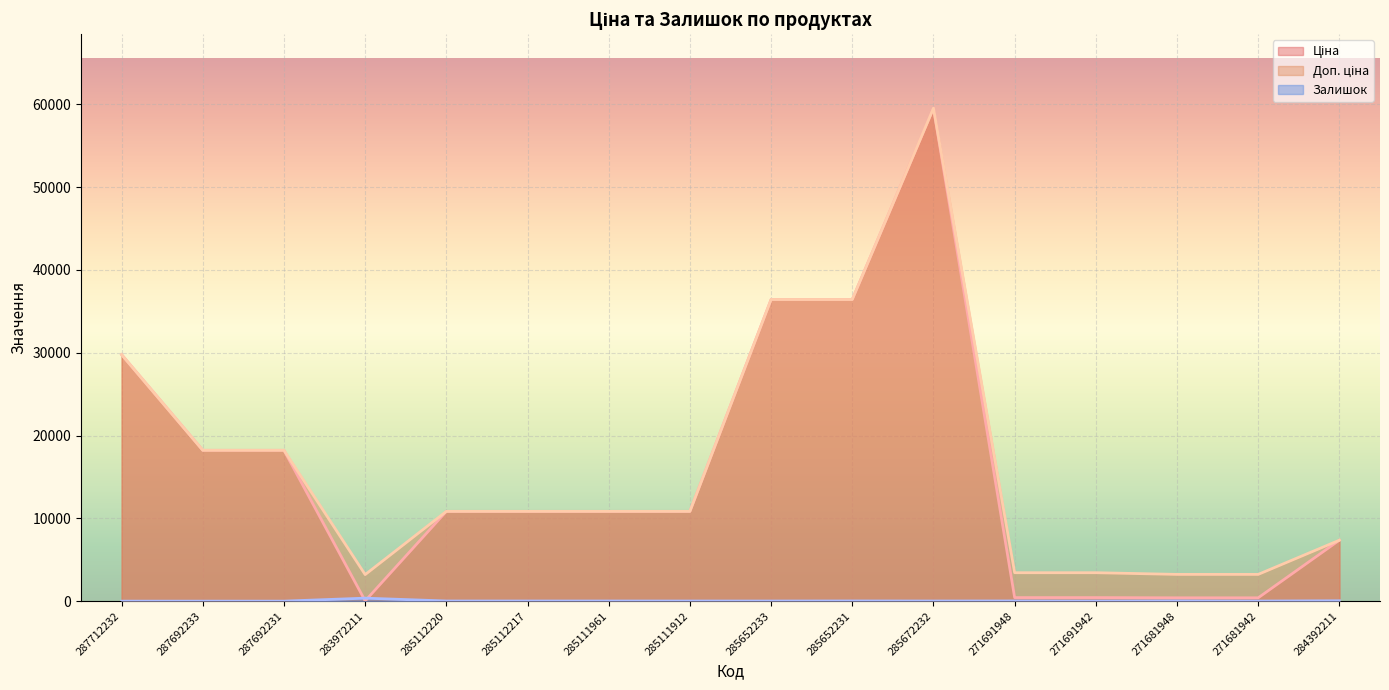

Reading right to left, what are all the values shown in this chart?

Ціна: 284392211=7360.2	271681942=403.6	271681948=403.6	271691942=429.3	271691948=429.3	285672232=59523.0	285652231=36424.0	285652233=36424.0	285111912=10840.1	285111961=10840.1	285112217=10840.1	285112220=10840.1	283972211=32.0	287692231=18212.0	287692233=18212.0	287712232=29761.5
Доп. ціна: 284392211=7360.2	271681942=3228.8	271681948=3228.8	271691942=3434.6	271691948=3434.6	285672232=59523.0	285652231=36424.0	285652233=36424.0	285111912=10840.1	285111961=10840.1	285112217=10840.1	285112220=10840.1	283972211=3205.0	287692231=18212.0	287692233=18212.0	287712232=29761.5
Залишок: 284392211=45.0	271681942=10.0	271681948=30.0	271691942=13.0	271691948=22.0	285672232=16.0	285652231=23.0	285652233=14.0	285111912=15.0	285111961=17.0	285112217=17.0	285112220=17.0	283972211=360.0	287692231=0.0	287692233=0.0	287712232=0.0